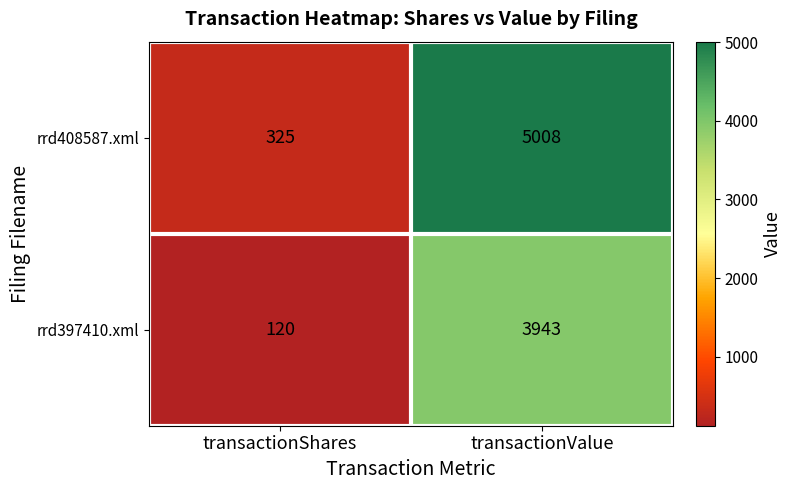

At which label is rrd397410.xml closest to 2031?

transactionShares